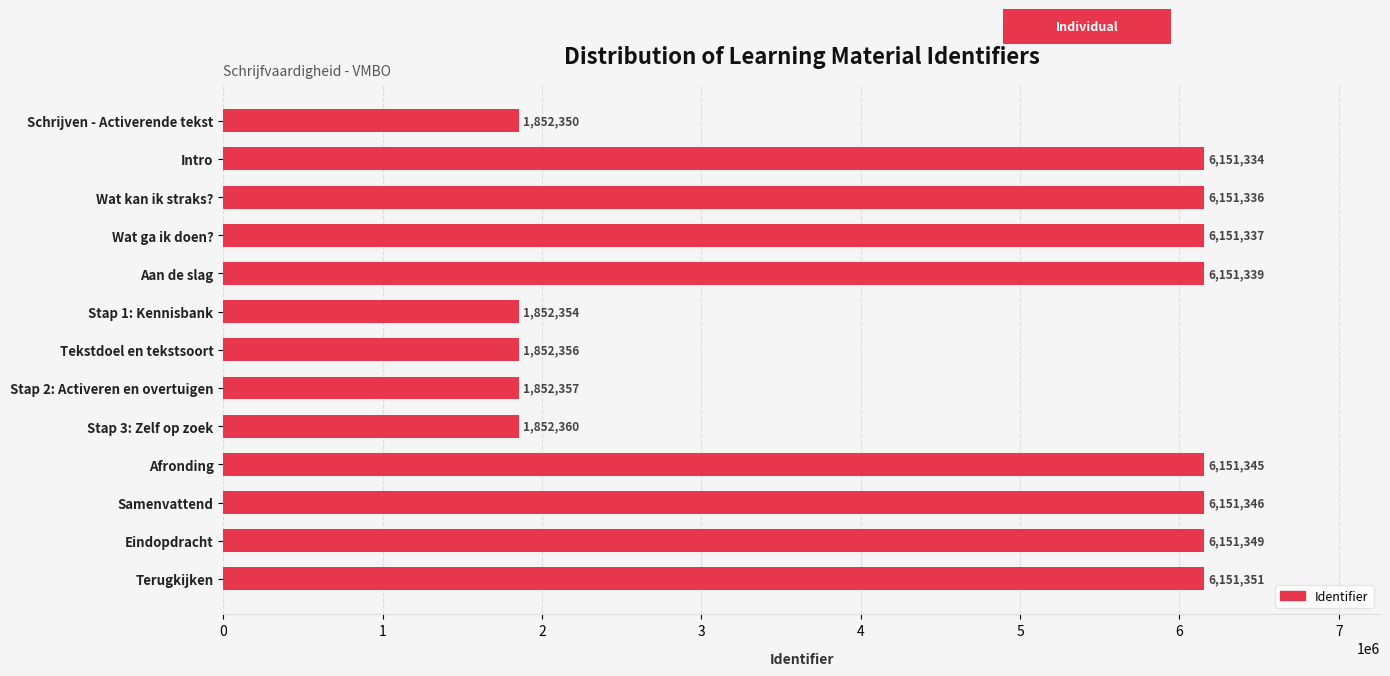

Approximately how many times larger is the value at Schrijven - Activerende tekst compared to Afronding?

0.3